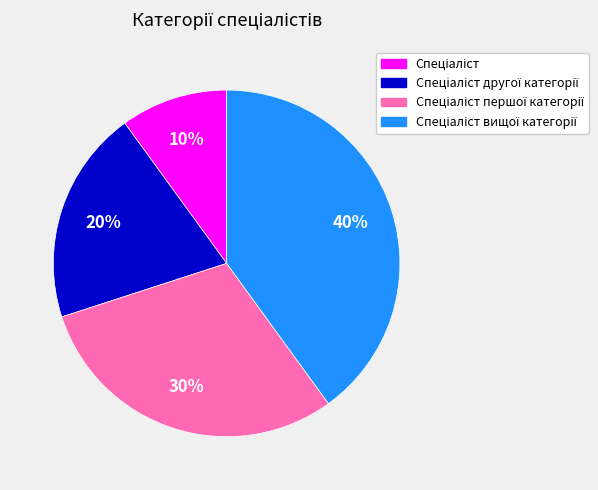

Does any single category account for the majority?

No